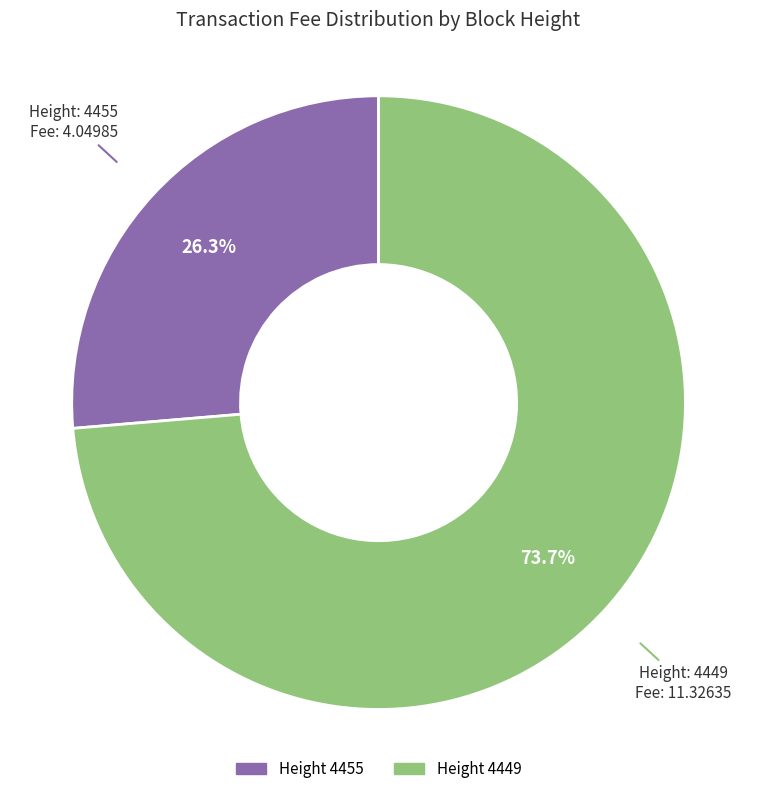

Is there any slice that represents more than half of the pie?

Yes